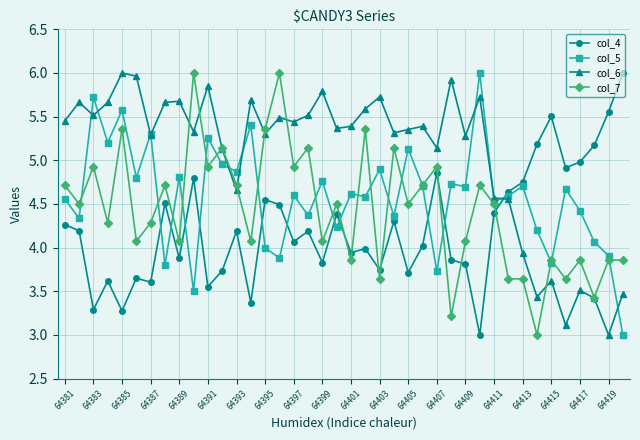

Which series has the largest total across all categories?

col_6